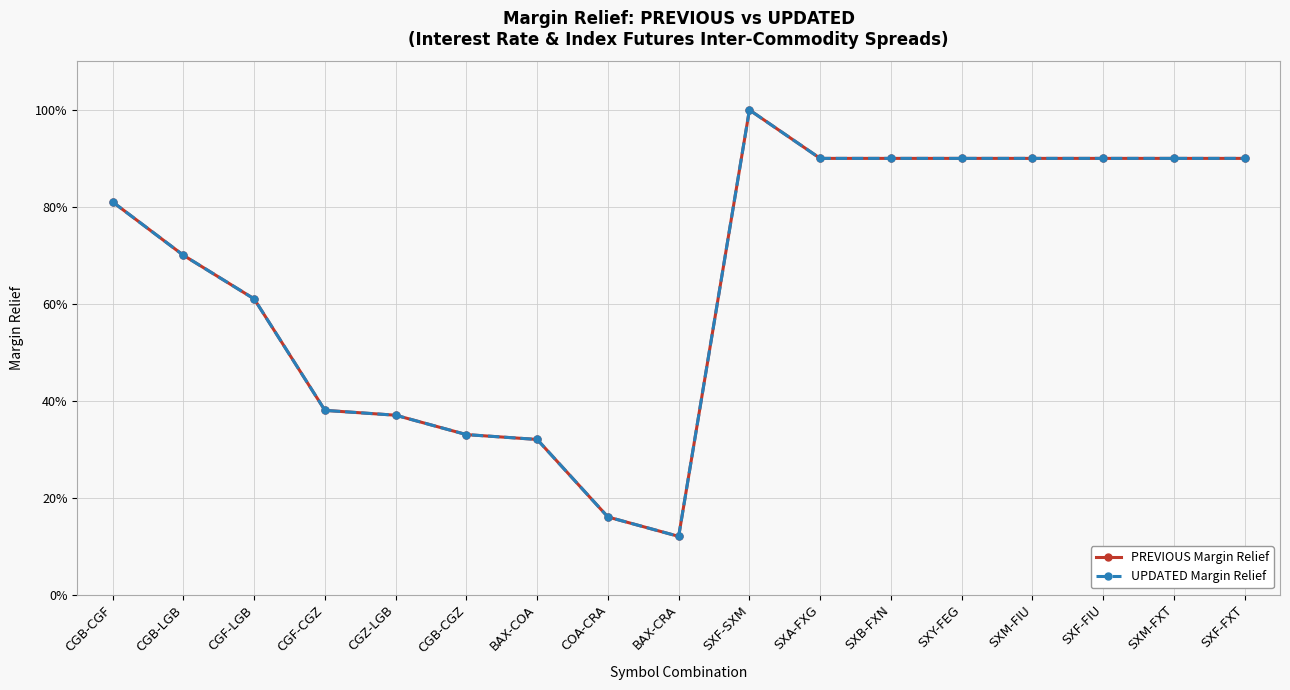

Rank the series by their maximum value, from highest to lowest.

PREVIOUS Margin Relief, UPDATED Margin Relief